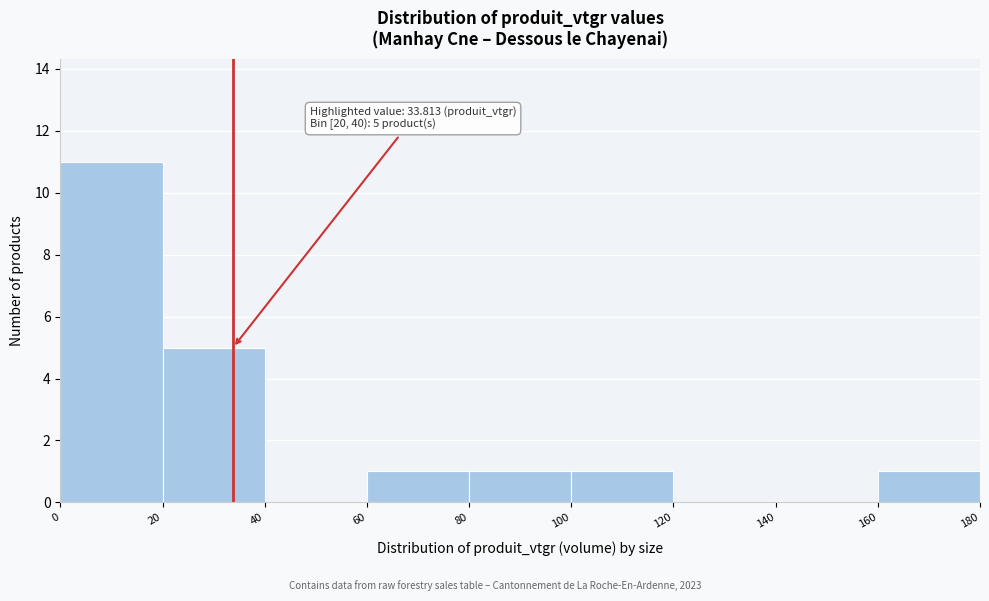

Over which range of the x-axis is the bar tallest?

0 to 20